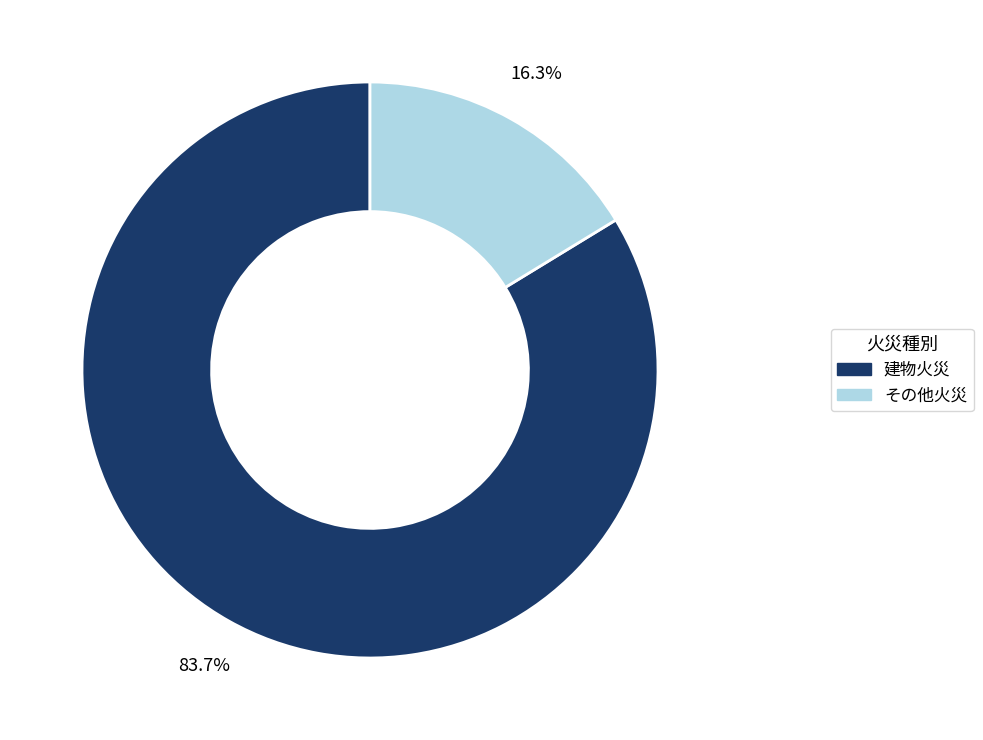

Does any single category account for the majority?

Yes